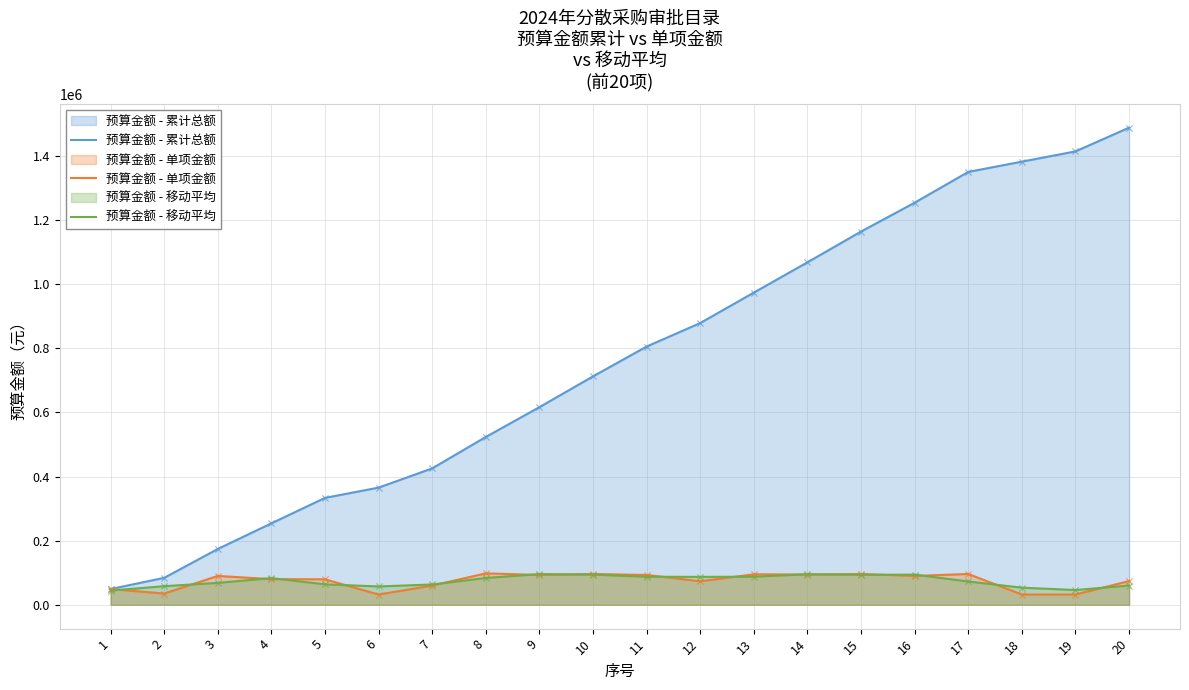

Which series has the widest spread of Y values?

预算金额 - 累计总额